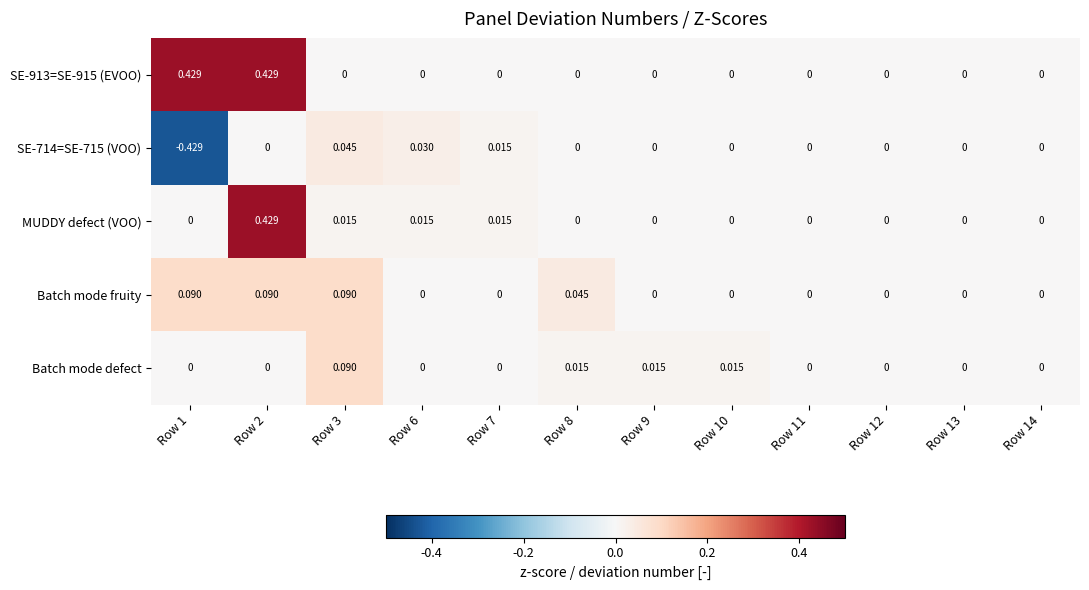

Is the value of SE-913=SE-915 (EVOO) at Row 10 greater than the value of Batch mode fruity at Row 1?

No